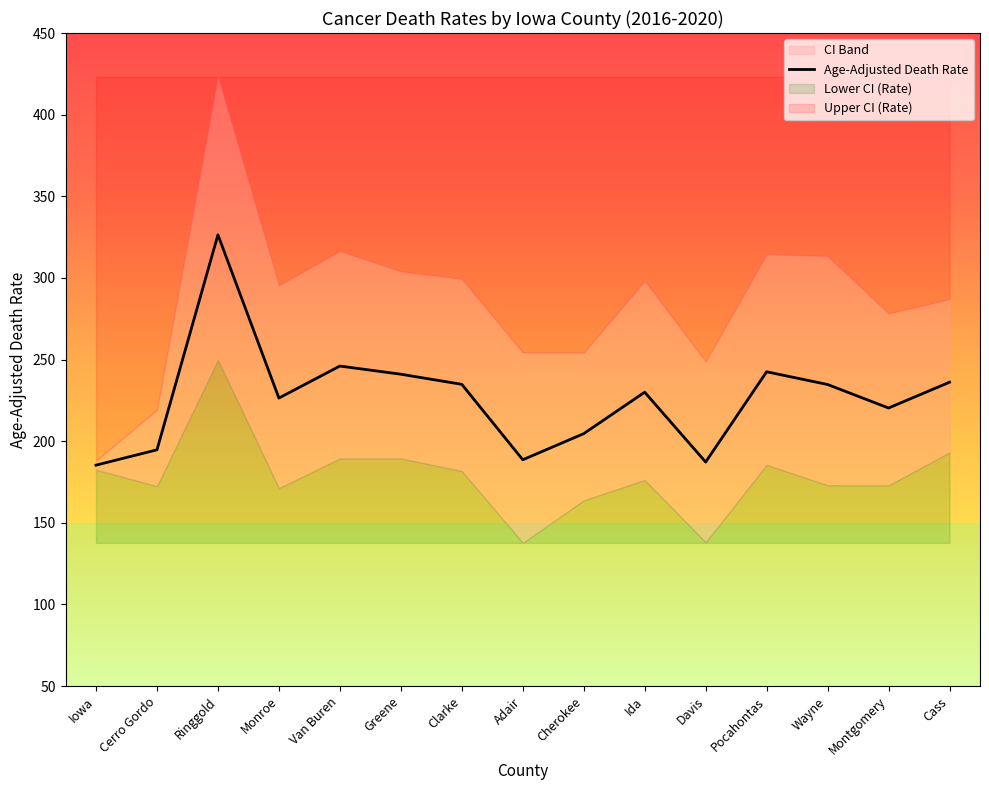

Reading left to right, list all the values displayed in this chart.

Iowa=185.3	Cerro Gordo=194.7	Ringgold=326.4	Monroe=226.4	Van Buren=246.0	Greene=241.0	Clarke=234.8	Adair=188.6	Cherokee=204.6	Ida=230.0	Davis=187.2	Pocahontas=242.5	Wayne=234.7	Montgomery=220.3	Cass=236.1